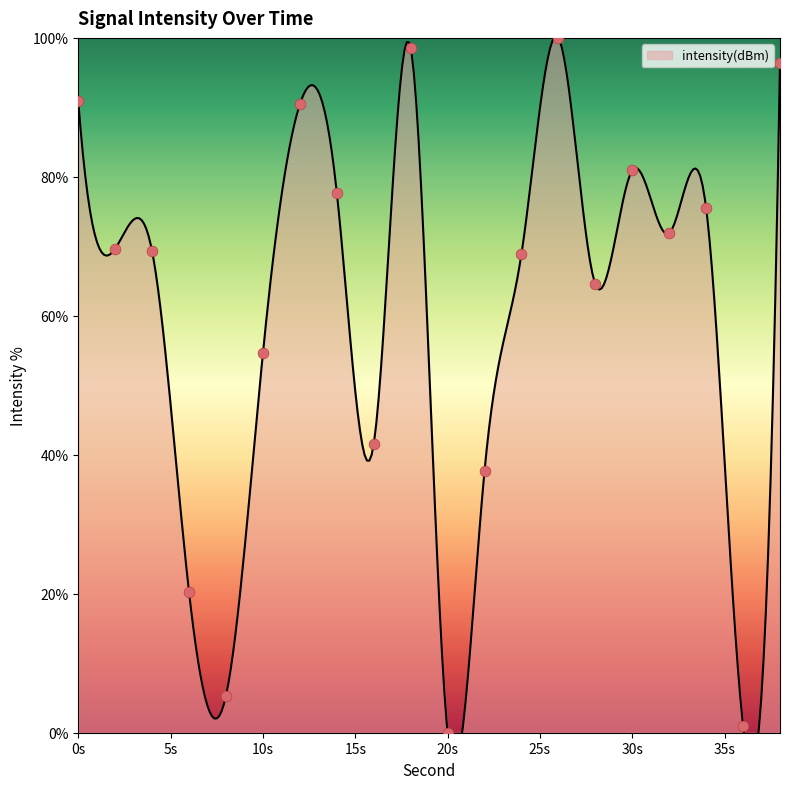

Approximately how many times larger is the value at 16 compared to 8?

7.8